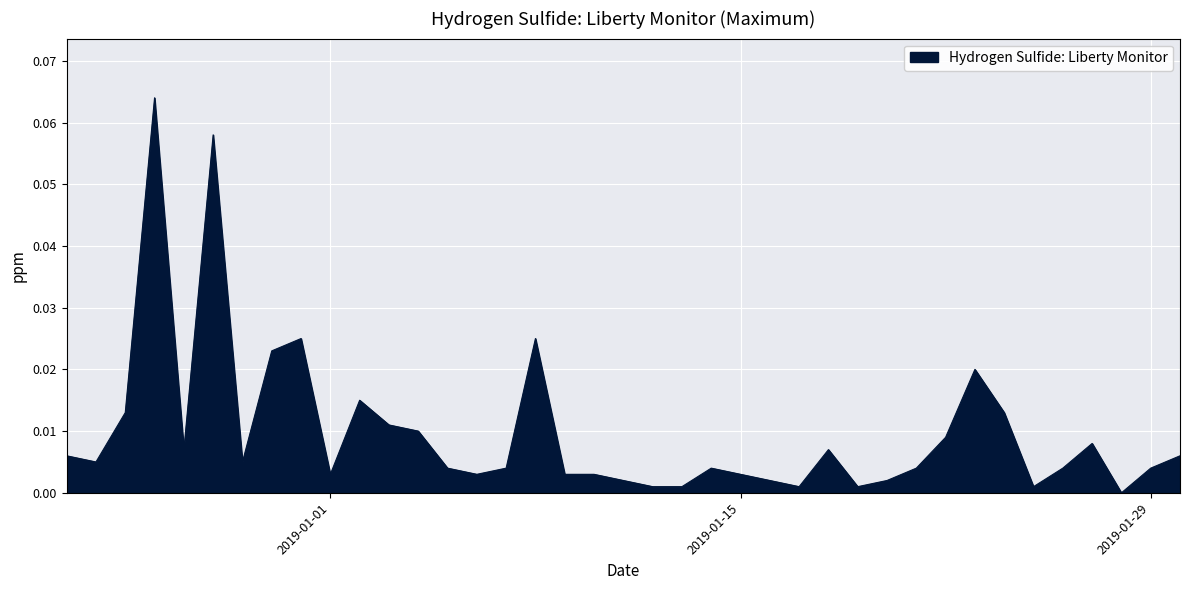

List the labels in order of value, smallest first.

2019-01-28, 2019-01-12, 2019-01-13, 2019-01-17, 2019-01-19, 2019-01-25, 2019-01-11, 2019-01-16, 2019-01-20, 2019-01-01, 2019-01-06, 2019-01-09, 2019-01-10, 2019-01-15, 2019-01-05, 2019-01-07, 2019-01-14, 2019-01-21, 2019-01-26, 2019-01-29, 2018-12-24, 2018-12-29, 2018-12-23, 2019-01-30, 2018-12-27, 2019-01-18, 2019-01-27, 2019-01-22, 2019-01-04, 2019-01-03, 2018-12-25, 2019-01-24, 2019-01-02, 2019-01-23, 2018-12-30, 2018-12-31, 2019-01-08, 2018-12-28, 2018-12-26